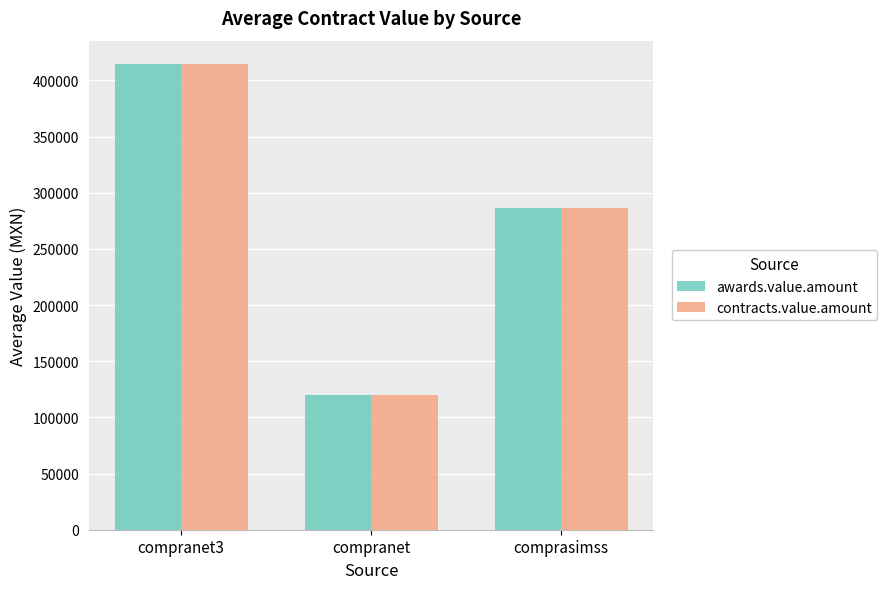

What is the total value across all series at compranet?

239988.1